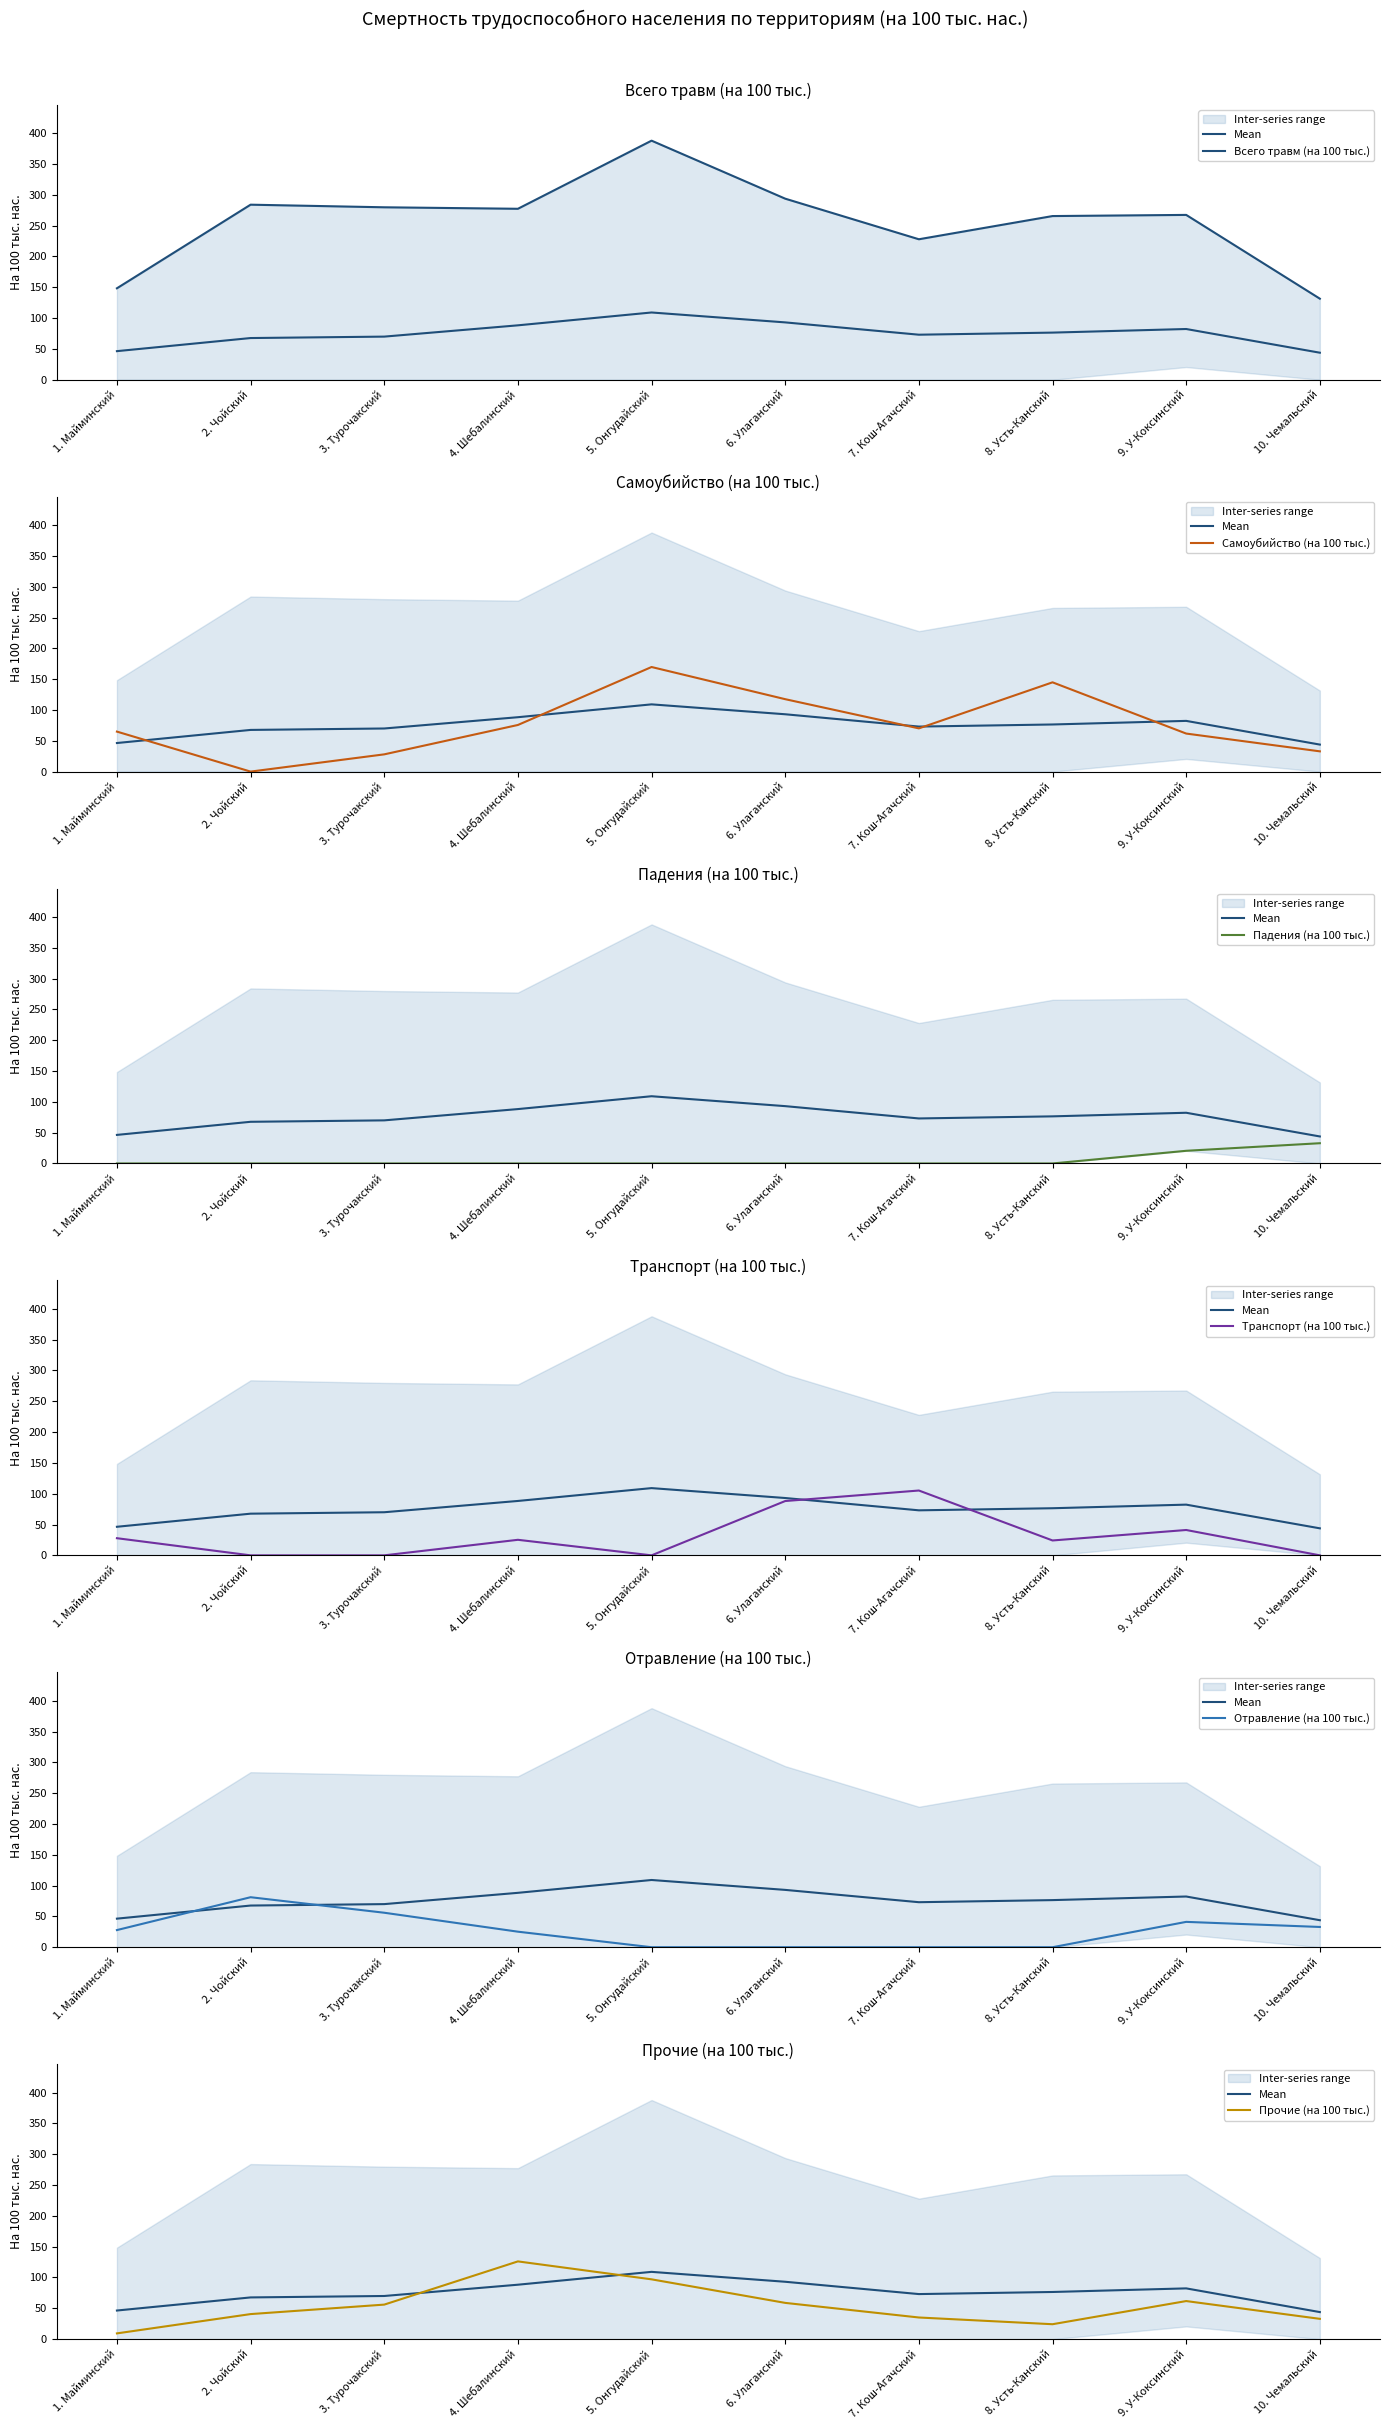

Reading left to right, transcribe all the data shown in this chart.

Всего травм (на 100 тыс.): 148.4	284.0	279.8	277.4	387.9	293.8	227.9	265.6	267.4	131.5
Самоубийство (на 100 тыс.): 64.9	0.0	28.0	75.7	169.7	117.5	70.1	144.9	61.7	32.9
Падения (на 100 тыс.): 0.0	0.0	0.0	0.0	0.0	0.0	0.0	0.0	20.6	32.9
Транспорт (на 100 тыс.): 27.8	0.0	0.0	25.2	0.0	88.1	105.2	24.1	41.1	0.0
Отравление (на 100 тыс.): 27.8	81.2	56.0	25.2	0.0	0.0	0.0	0.0	41.1	32.9
Прочие (на 100 тыс.): 9.3	40.6	56.0	126.1	97.0	58.8	35.1	24.1	61.7	32.9